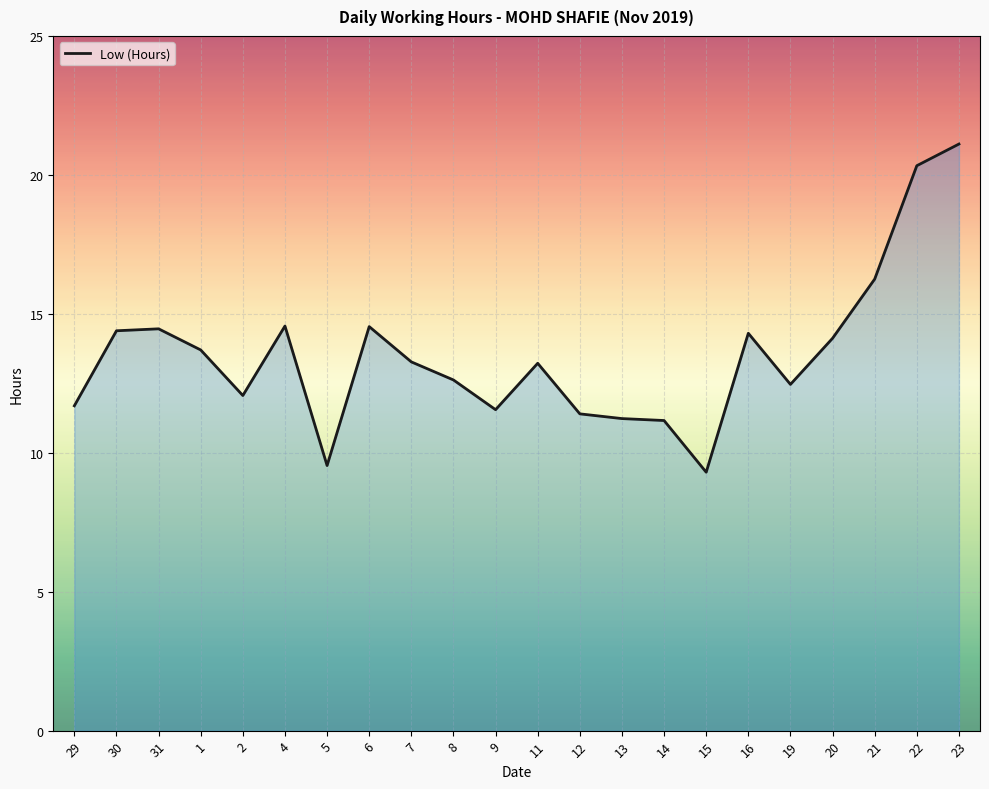

What is the difference between the maximum and minimum values?

11.8